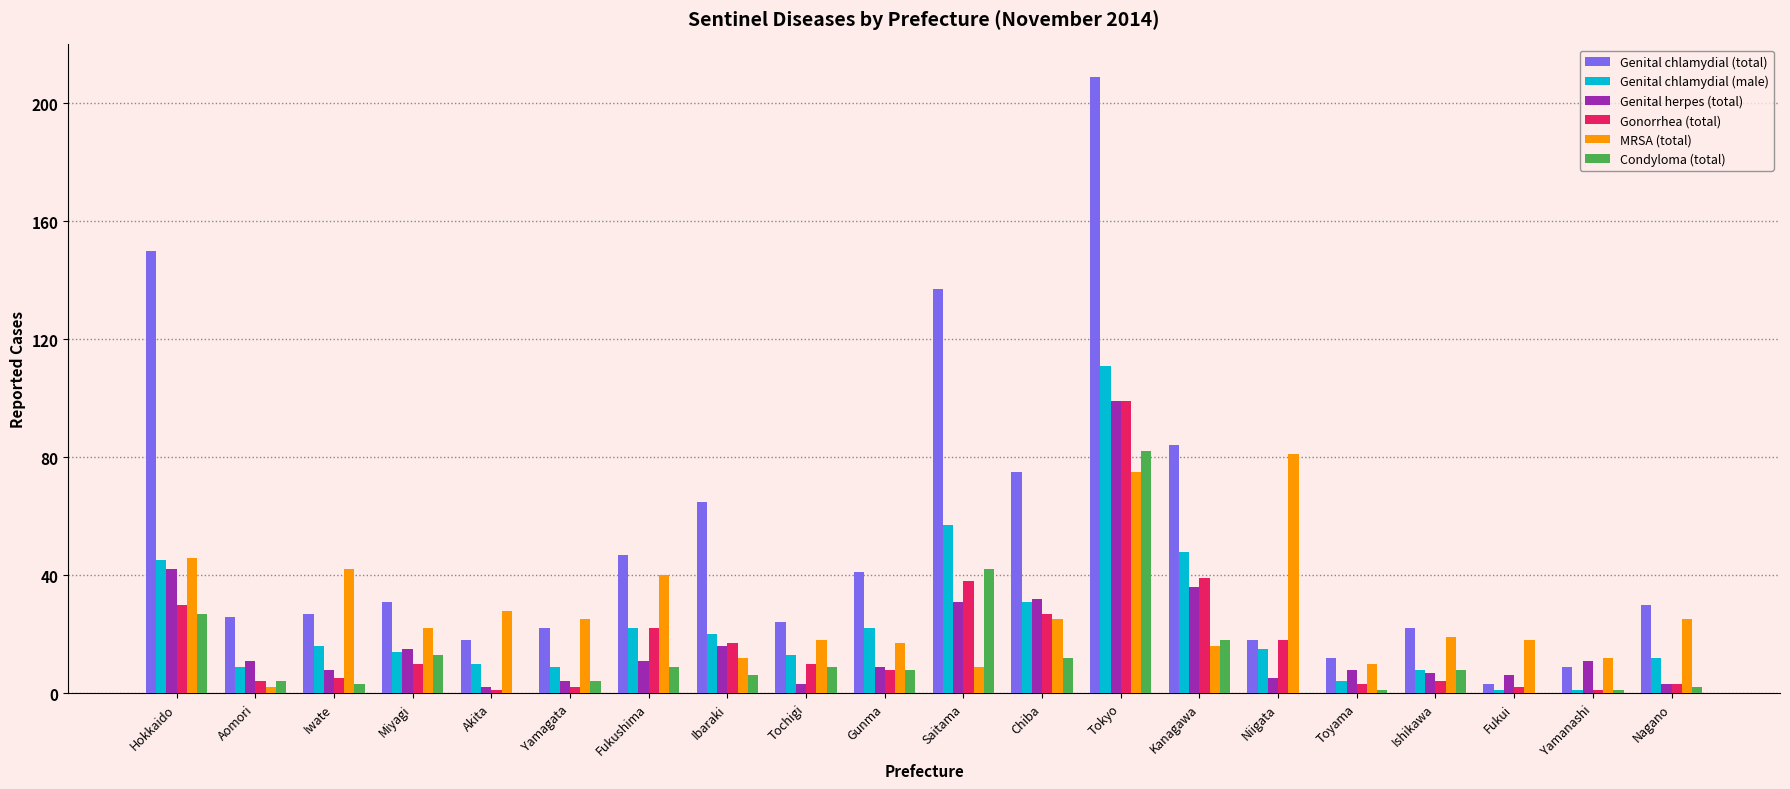

At which label does Condyloma (total) first exceed 8?

Hokkaido